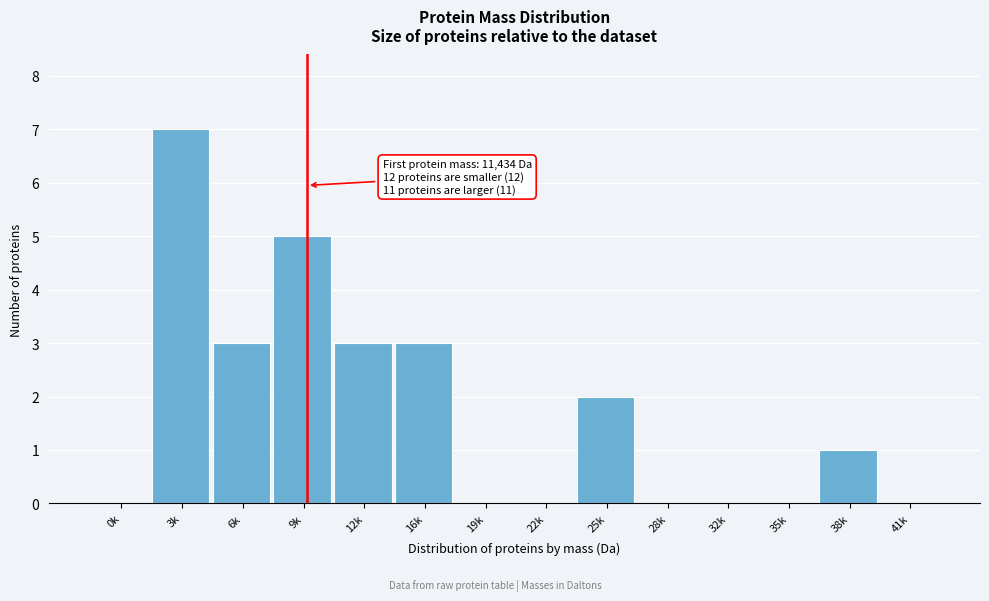

Reading left to right, list all the values displayed in this chart.

0k=0	3k=7	6k=3	9k=5	12k=3	16k=3	19k=0	22k=0	25k=2	28k=0	32k=0	35k=0	38k=1	41k=0